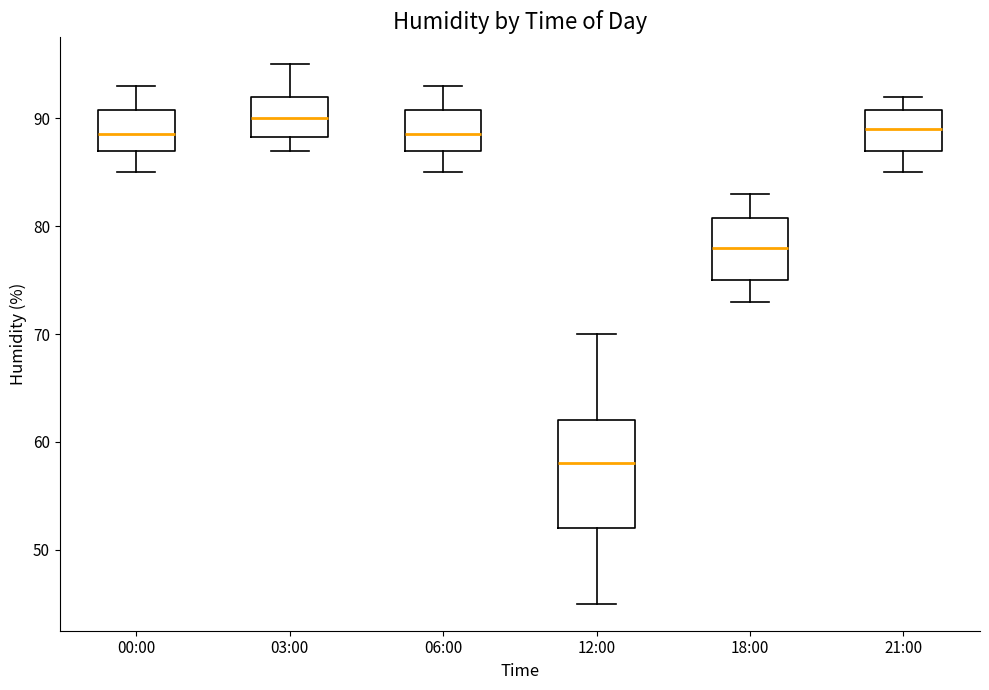

Reading left to right, read every box against the y-axis: the position of its median line, the range the box covers, and the ends of its whiskers. The values are not printed on the chart, so give them approximately, as read against the axis.

00:00: median 89, box 87 to 91, whiskers 85 to 93
03:00: median 90, box 88 to 92, whiskers 87 to 95
06:00: median 89, box 87 to 91, whiskers 85 to 93
12:00: median 58, box 52 to 62, whiskers 45 to 70
18:00: median 78, box 75 to 81, whiskers 73 to 83
21:00: median 89, box 87 to 91, whiskers 85 to 92